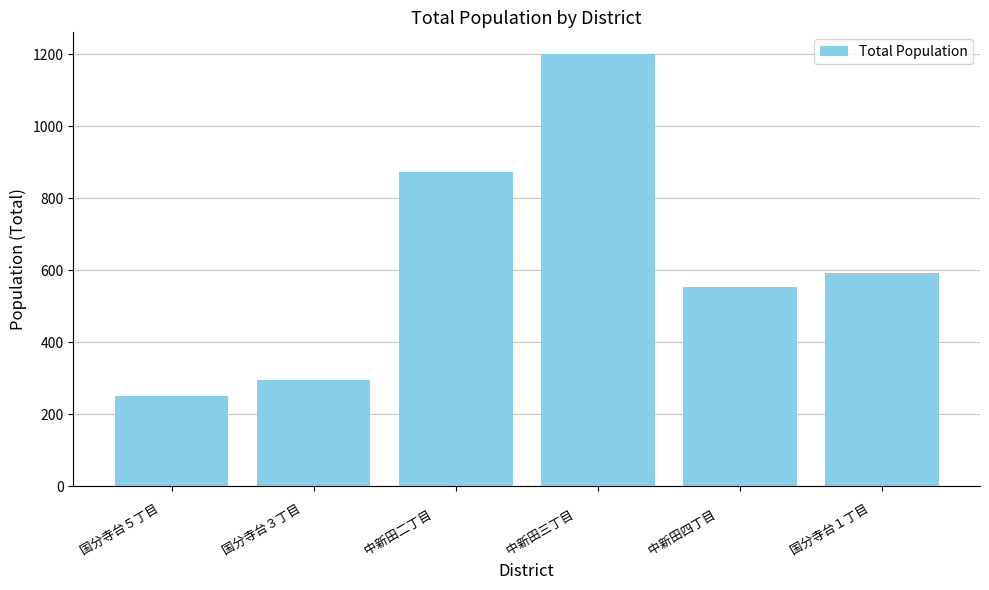

Is it true that the value at 国分寺台３丁目　 is 200?

False